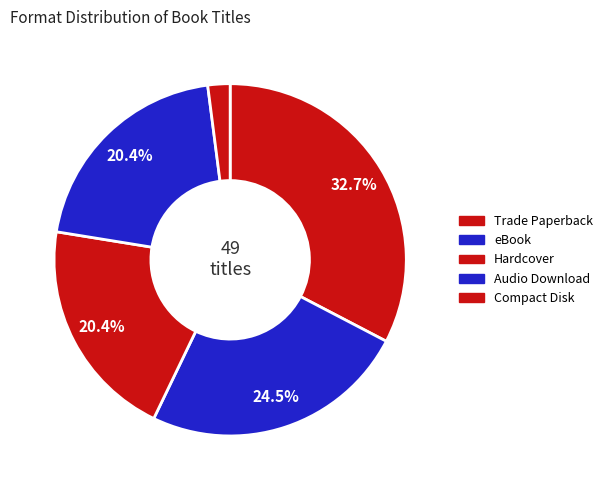

Count the number of slices in the pie.

5